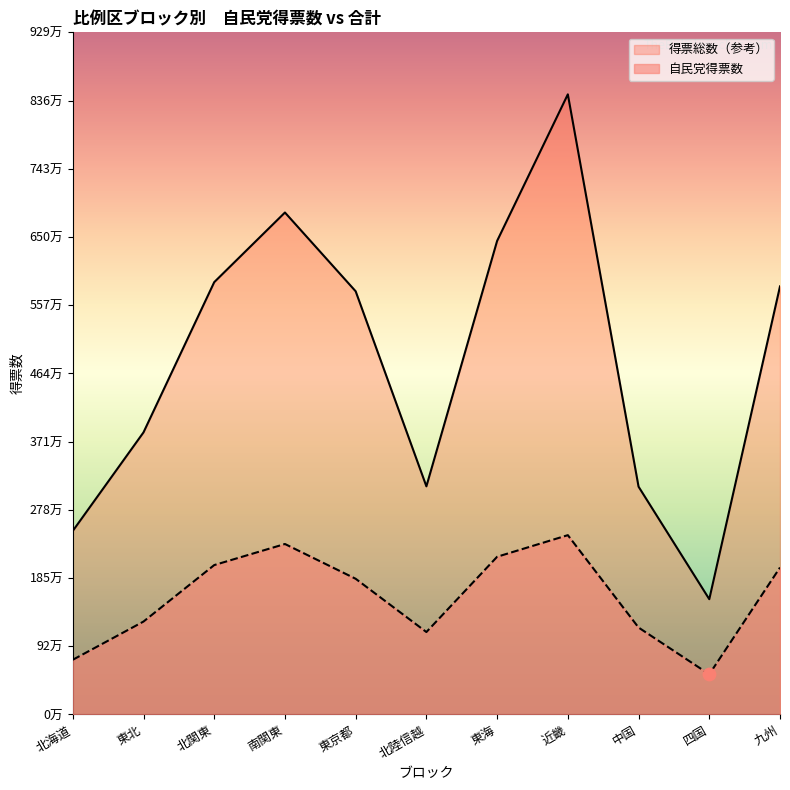

Which series reaches the maximum Y coordinate?

得票総数（参考）